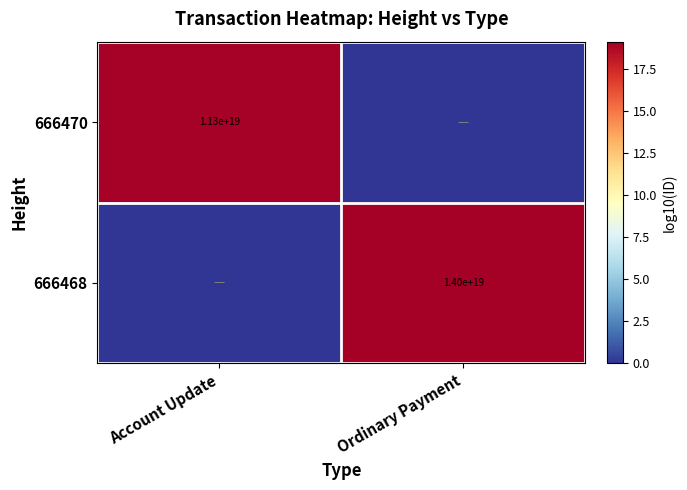

Is the value of 666470 at Account Update greater than the value of 666468 at Ordinary Payment?

No